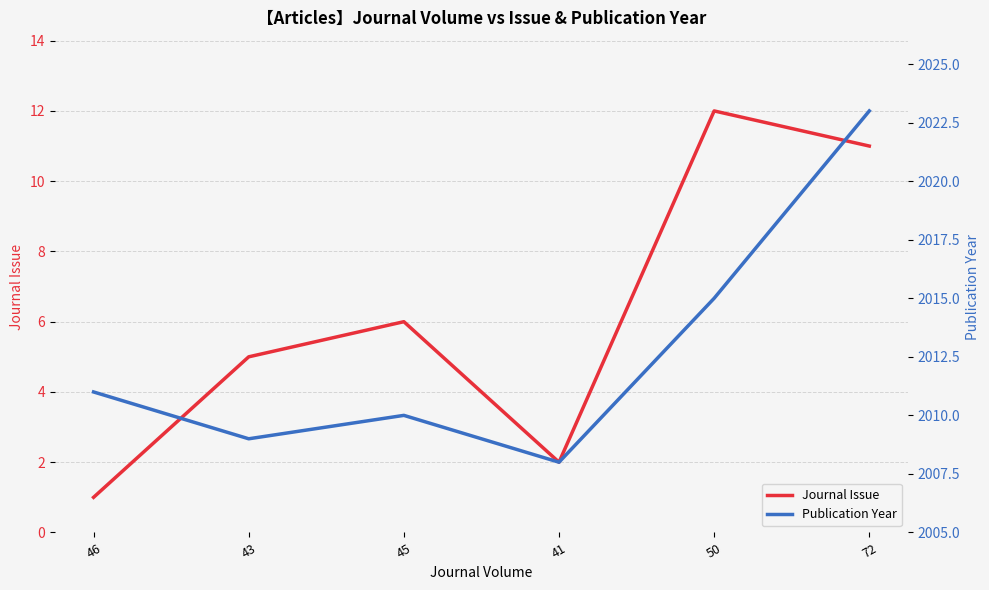

List the series in order of their peak value, lowest first.

Journal Issue, Publication Year